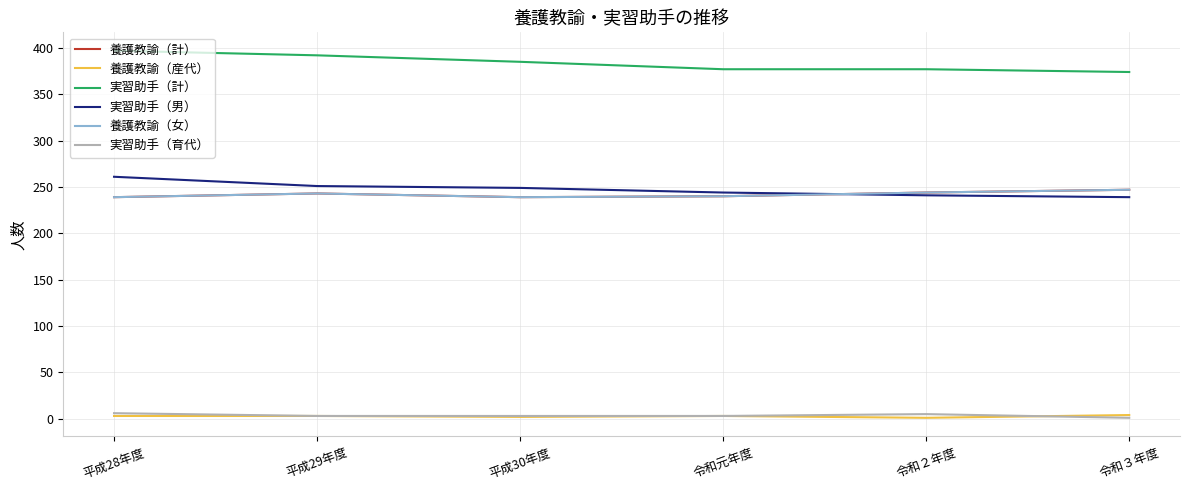

True or false: 養護教諭（産代） has a value of 5 at 平成29年度.

False